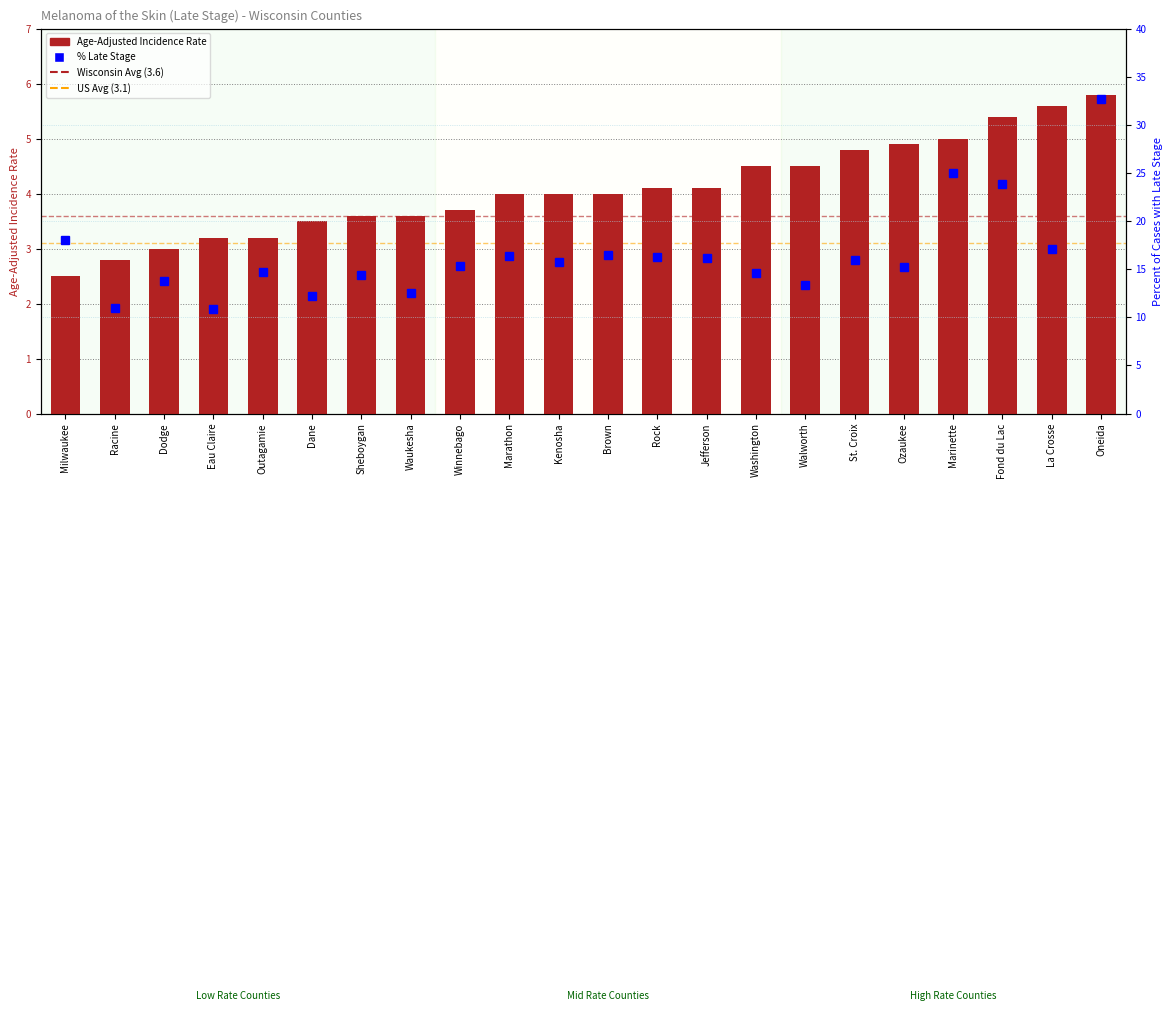

True or false: Age-Adjusted Incidence Rate has a value of 4.1 at Rock.

True